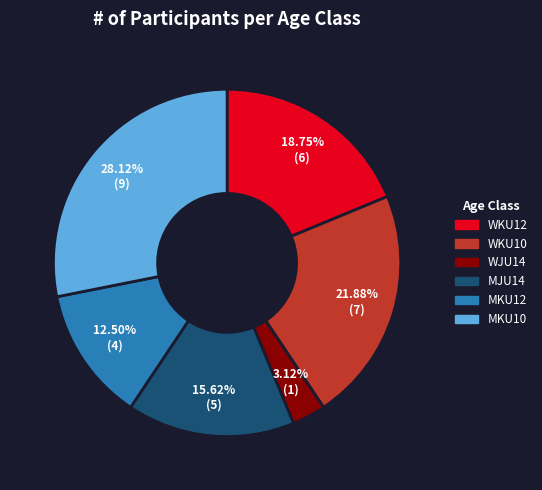

Which category has the biggest portion of the pie?

MKU10